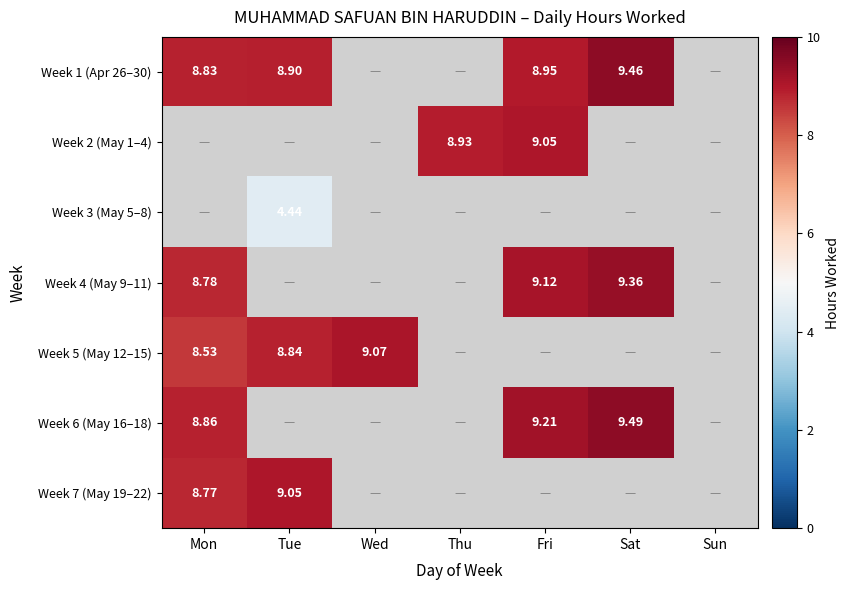

The Week 6 (May 16–18) series shows 12.0 at Fri. True or false?

False